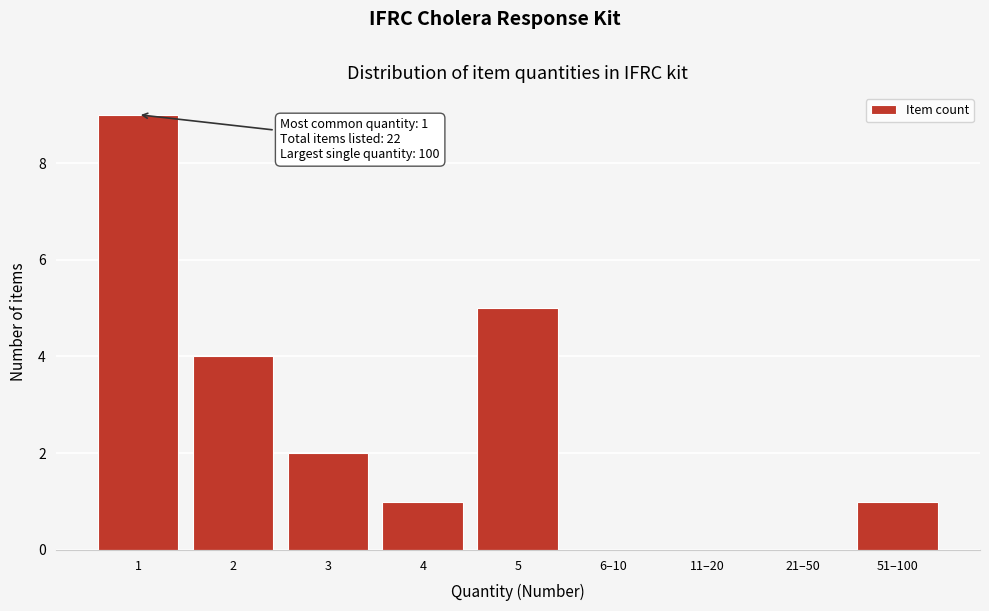

Reading left to right, extract all data points from this chart.

1=9	2=4	3=2	4=1	5=5	6–10=0	11–20=0	21–50=0	51–100=1